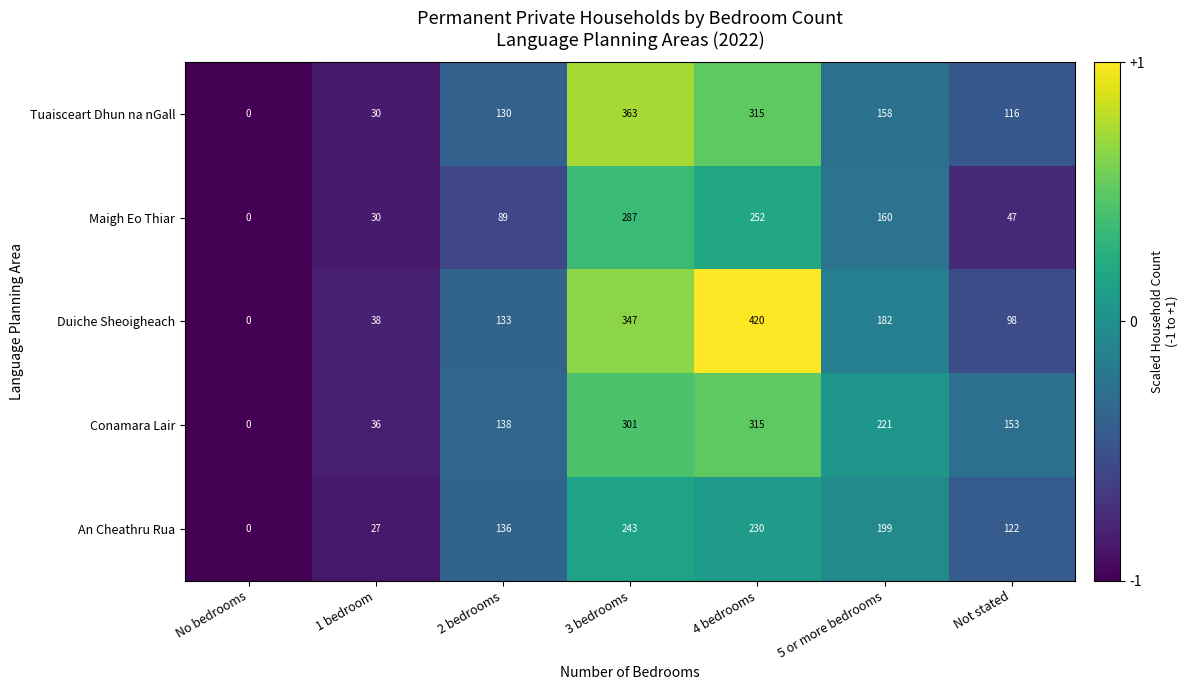

How many categories are shown in the chart?

7